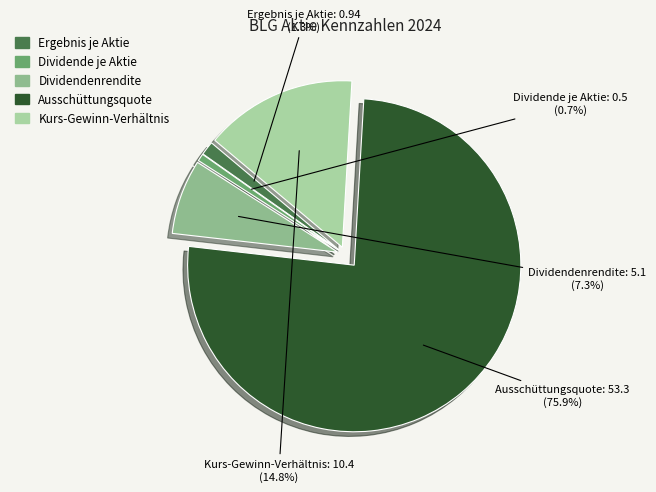

Is it true that Dividendenrendite is 1% of the pie?

False